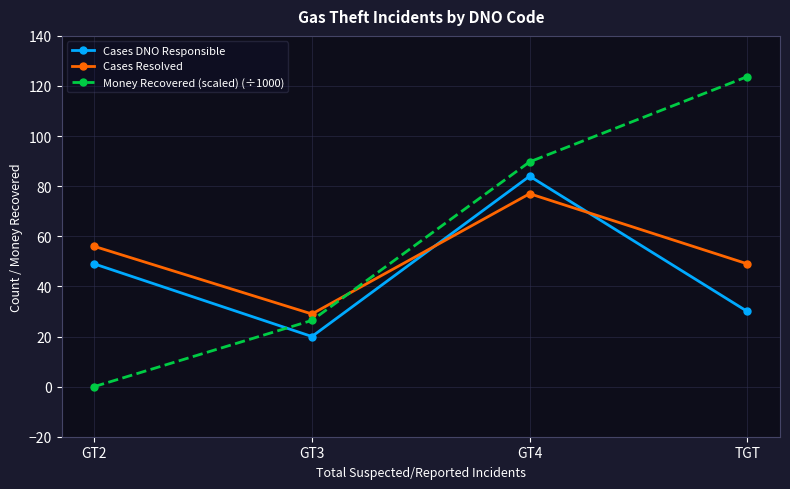

What is the total value across all series at GT2?

105.0